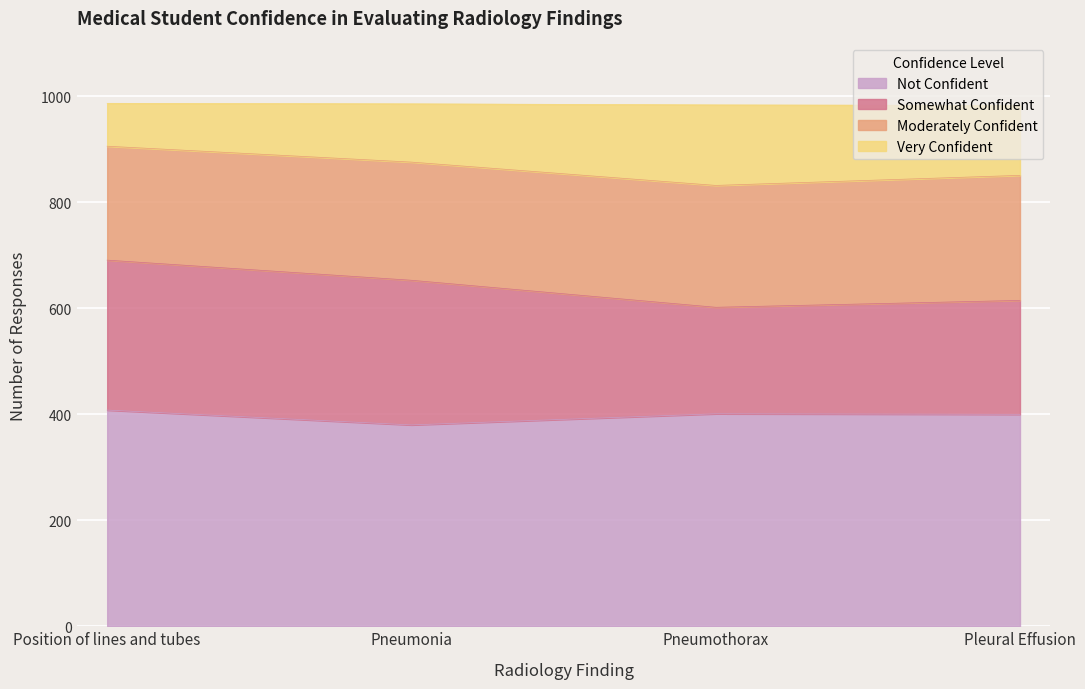

Is it true that Moderately Confident equals 413 at Pneumothorax?

False